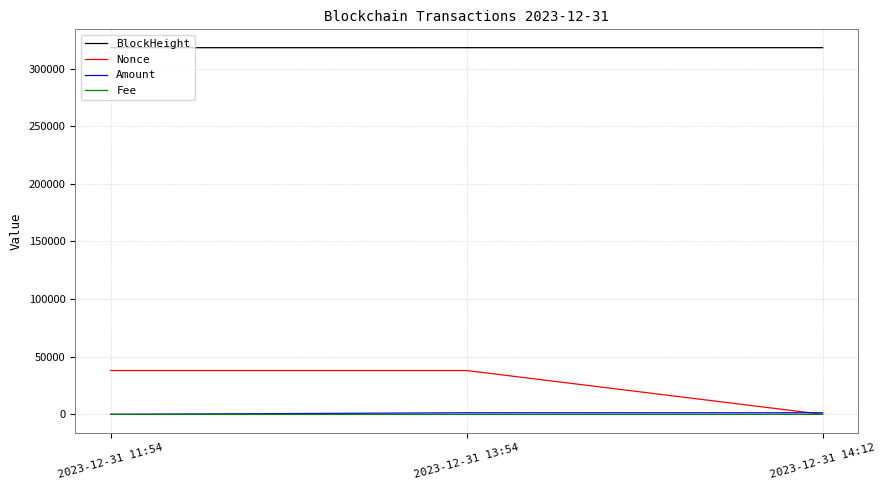

Between 2023-12-31 11:54 and 2023-12-31 14:12, which series saw the biggest shift?

Nonce